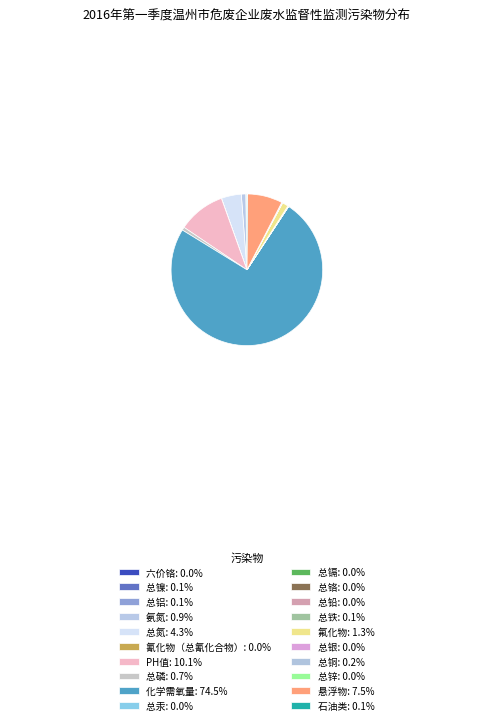

Which category accounts for the majority?

化学需氧量